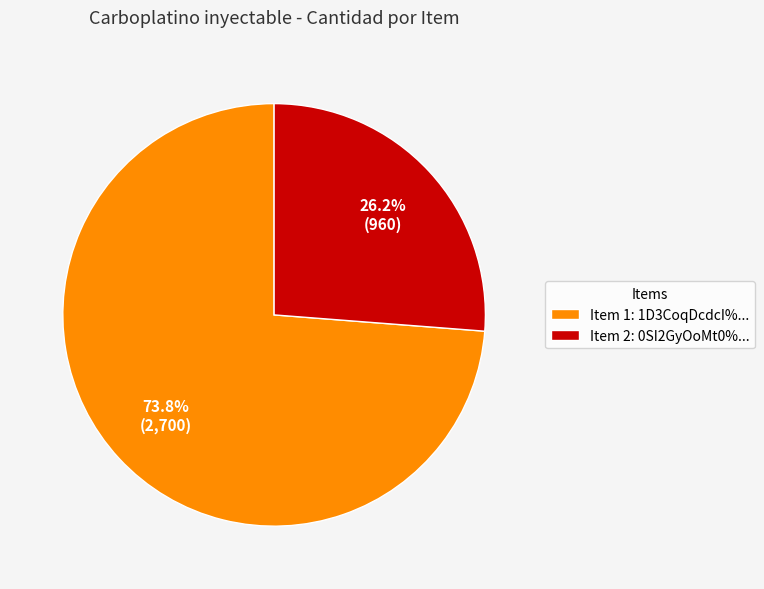

Combined, what portion of the pie is Item 1: 1D3CoqDcdcI%... and Item 2: 0SI2GyOoMt0%...?

100.0%